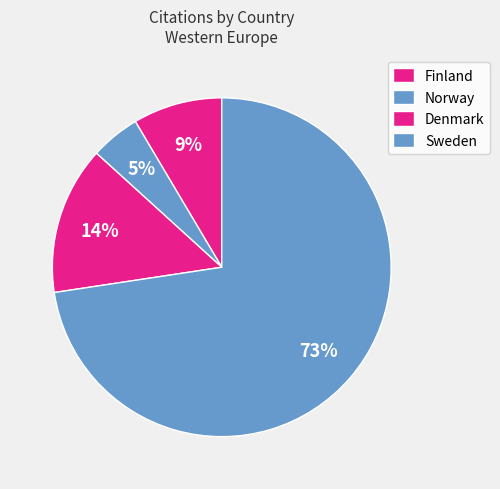

Which slice is the smallest?

Norway